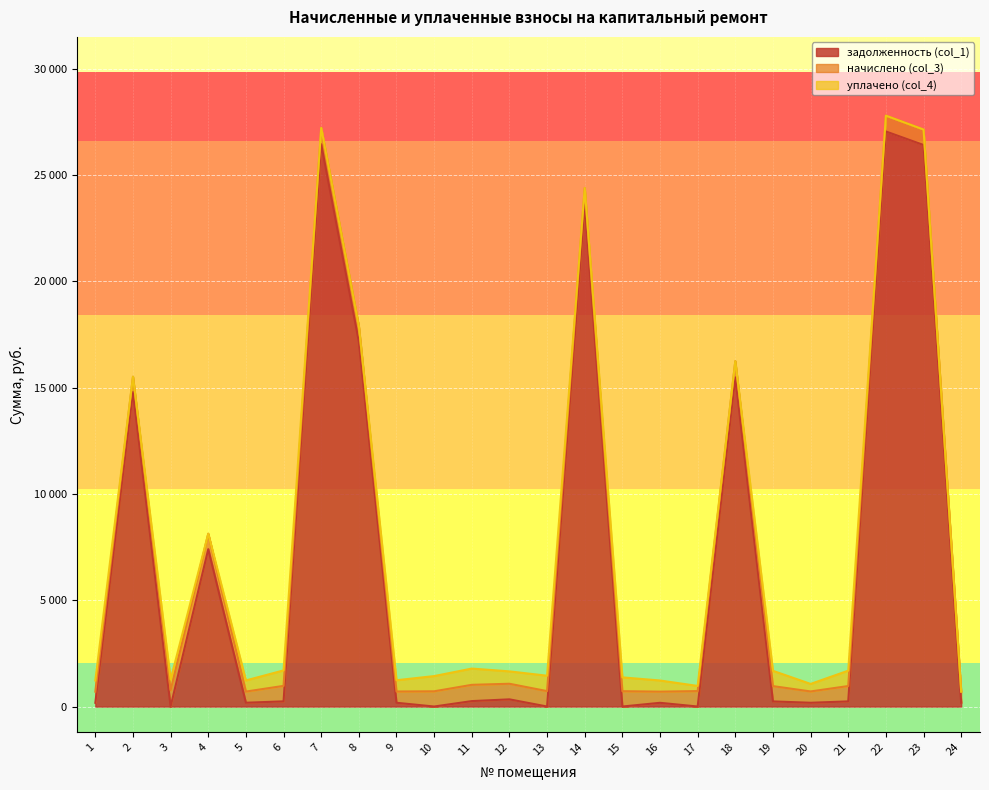

Reading right to left, what are all the values shown in this chart?

задолженность (col_1): 174.9	26414.2	27050.7	241.0	177.3	240.6	15480.5	0.0	174.9	0.0	23628.7	0.0	337.6	255.1	0.0	176.7	17163.5	26452.4	242.8	178.4	7402.2	1.1	14797.8	175.2
начислено (col_3): 524.8	728.3	745.9	723.1	531.8	719.5	765.2	726.6	524.8	721.3	763.4	724.8	733.6	765.2	716.0	530.0	731.9	770.5	728.3	524.8	726.6	763.4	716.0	524.8
уплачено (col_4): 0.0	0.0	0.0	723.1	354.5	719.5	0.0	242.0	524.8	650.0	0.0	724.8	582.1	765.2	716.0	530.0	0.0	0.0	728.3	524.8	0.0	509.0	0.0	524.8